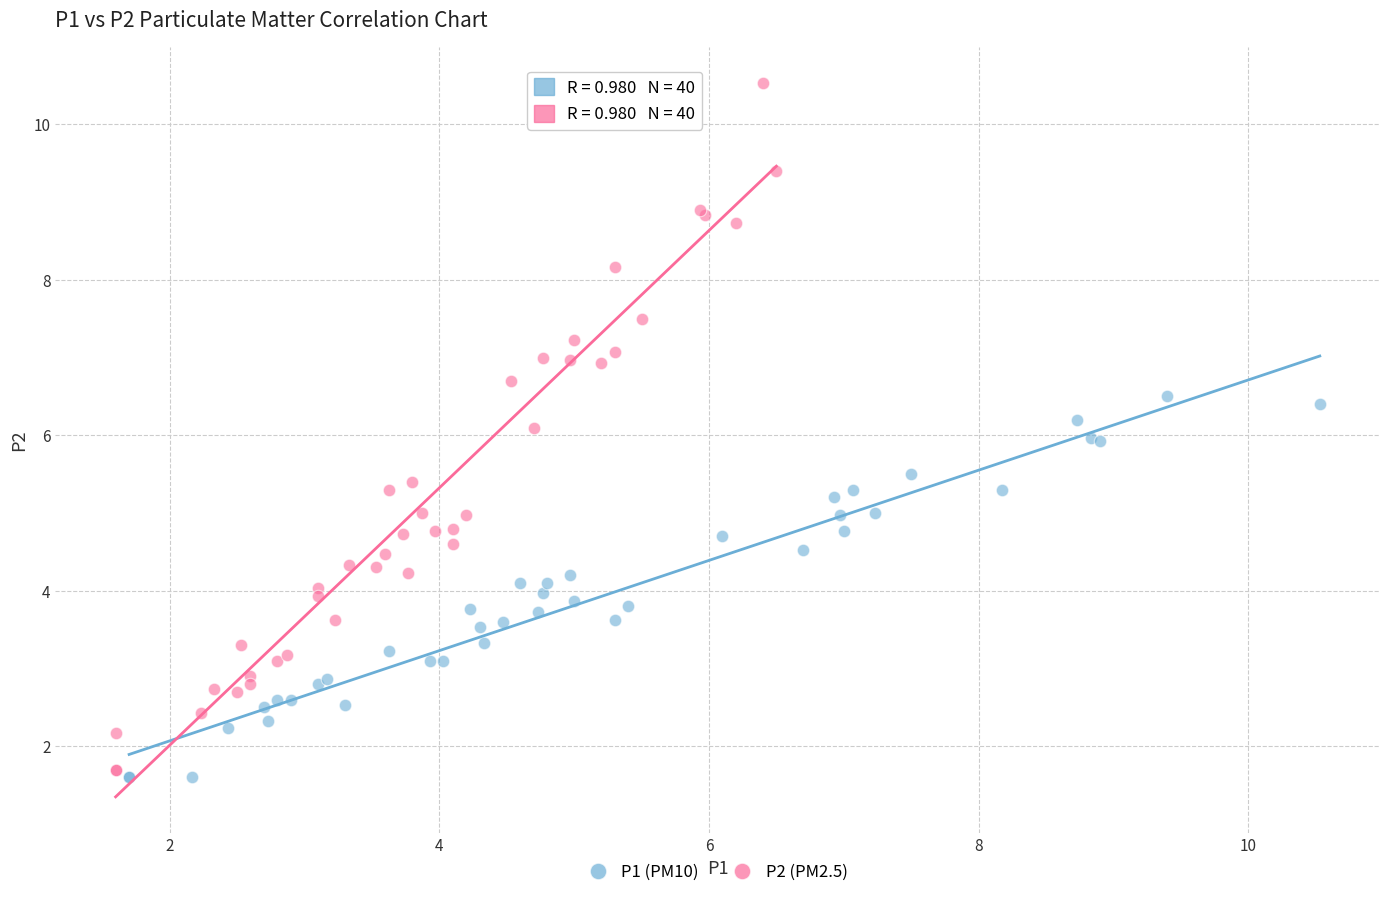

Which series contains the highest Y value?

P2 (PM2.5)